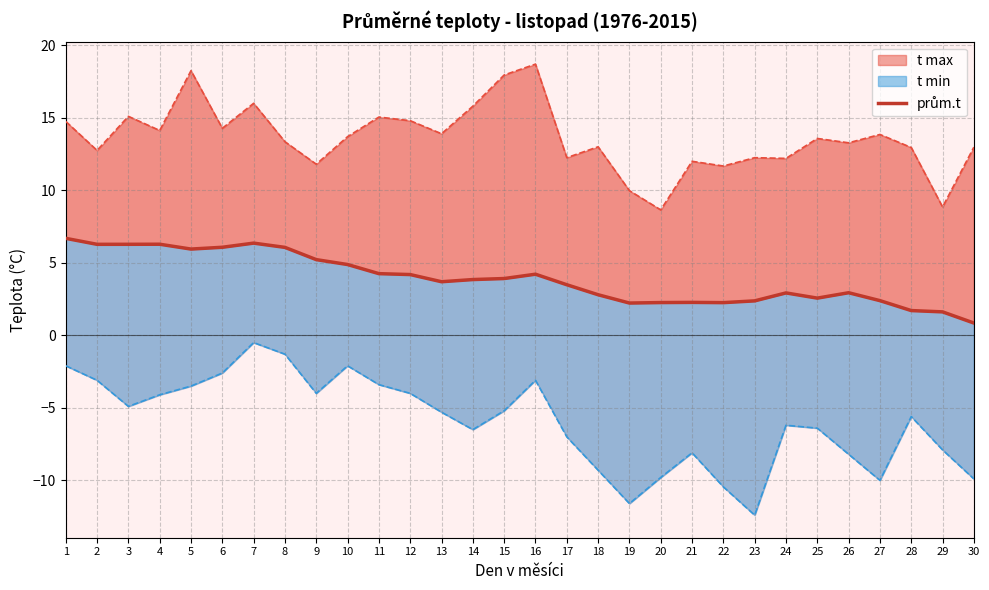

Reading left to right, extract all data points from this chart.

6.7	6.3	6.3	6.3	5.9	6.1	6.4	6.1	5.2	4.9	4.3	4.2	3.7	3.8	3.9	4.2	3.5	2.8	2.2	2.3	2.3	2.3	2.4	2.9	2.6	2.9	2.4	1.7	1.6	0.8